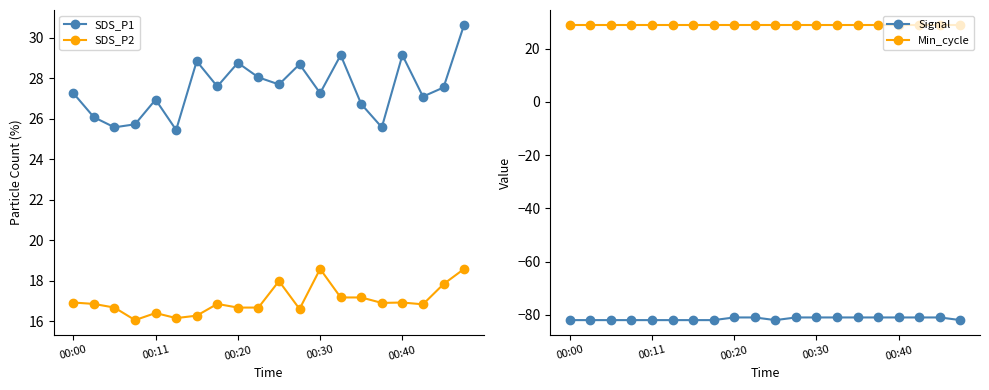

True or false: SDS_P2 and SDS_P1 cross at least once.

False